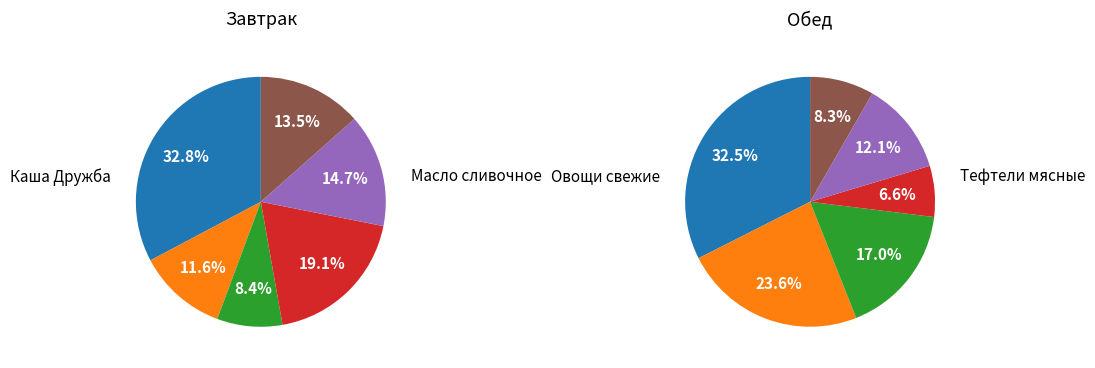

To the nearest percent, what is the combined percentage of 5 and 0?

46%